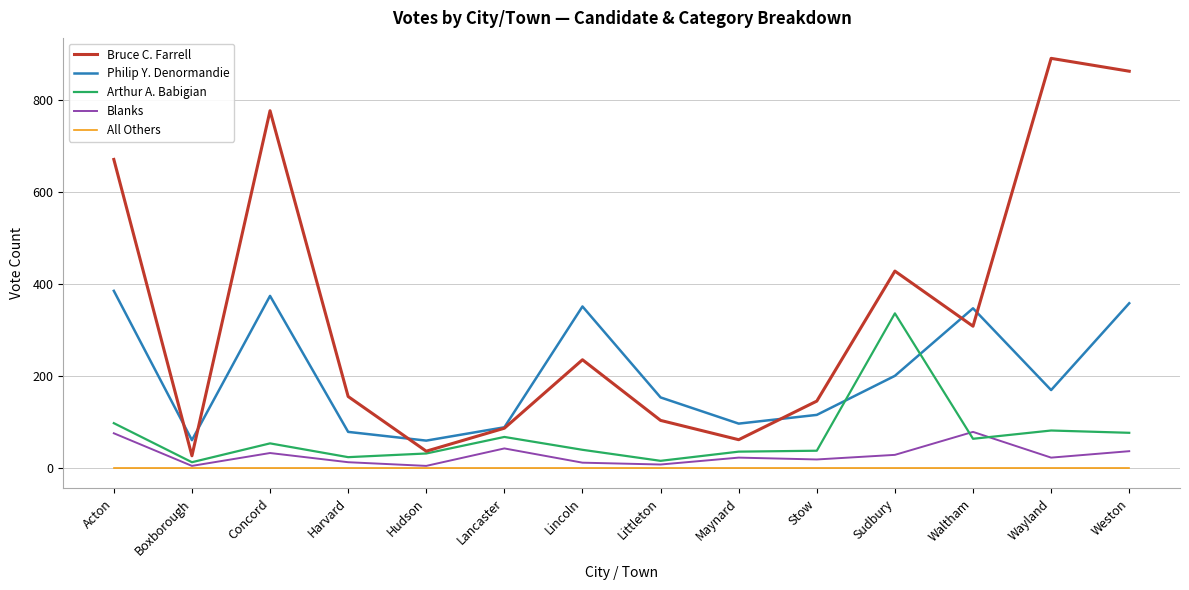

Is the value of Arthur A. Babigian at Weston greater than the value of Blanks at Hudson?

Yes